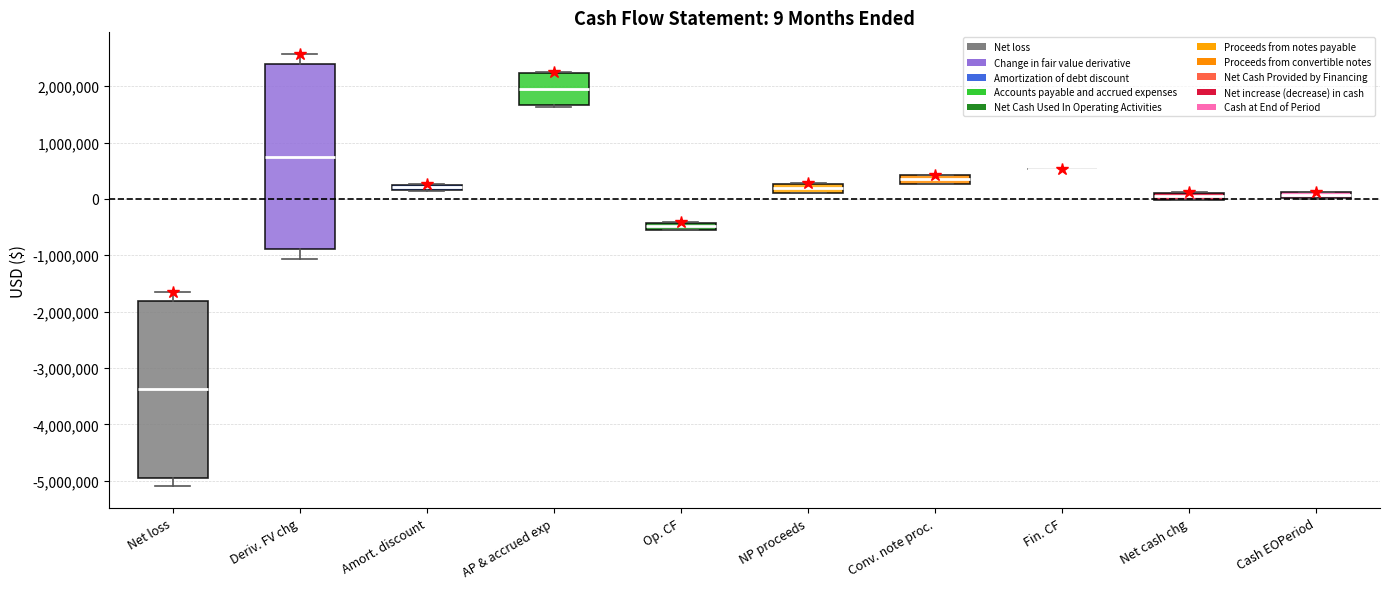

Comparing the boxes themselves (not the whiskers), which one is the tallest?

Deriv. FV chg